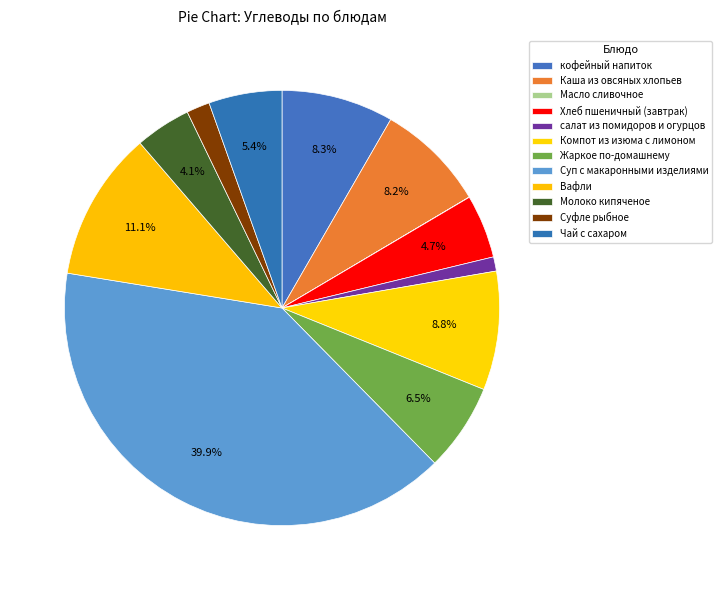

Does any single category account for the majority?

No